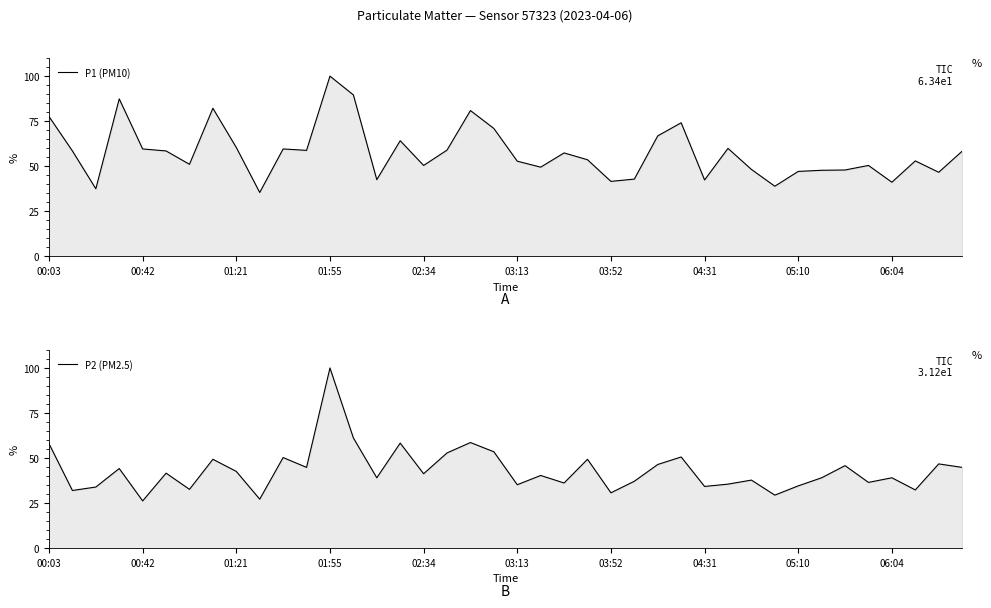

At which label is P1 (PM10) closest to 67?

26